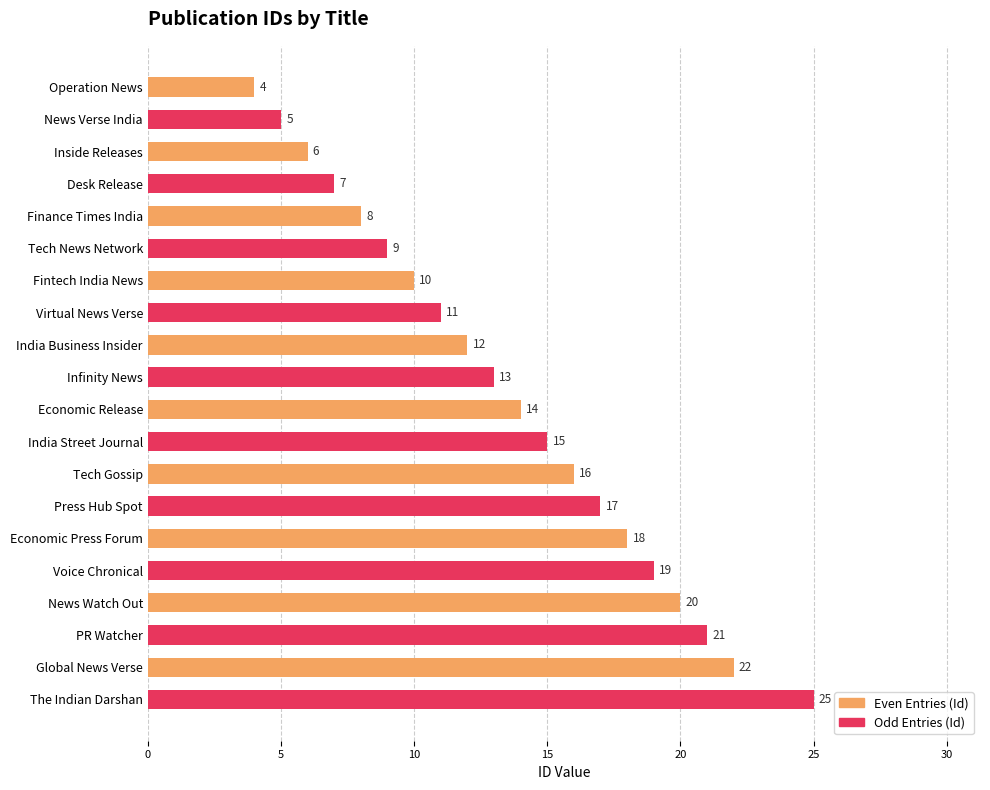

Reading top to bottom, transcribe all the data shown in this chart.

Operation News=4	News Verse India=5	Inside Releases=6	Desk Release=7	Finance Times India=8	Tech News Network=9	Fintech India News=10	Virtual News Verse=11	India Business Insider=12	Infinity News=13	Economic Release=14	India Street Journal=15	Tech Gossip=16	Press Hub Spot=17	Economic Press Forum=18	Voice Chronical=19	News Watch Out=20	PR Watcher=21	Global News Verse=22	The Indian Darshan=25